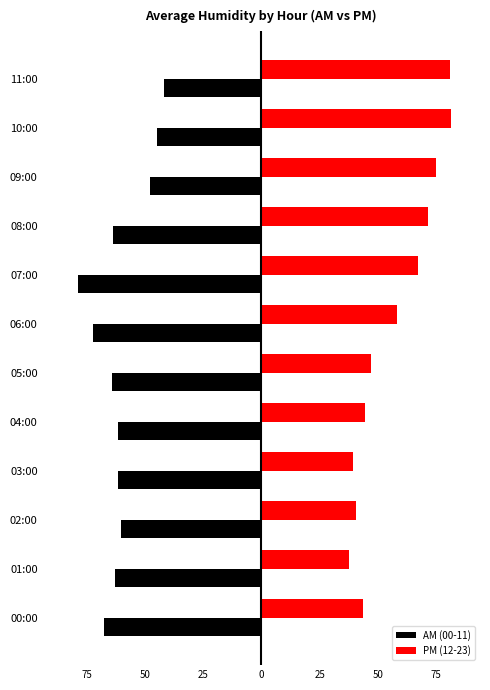

How many categories are shown in the chart?

12